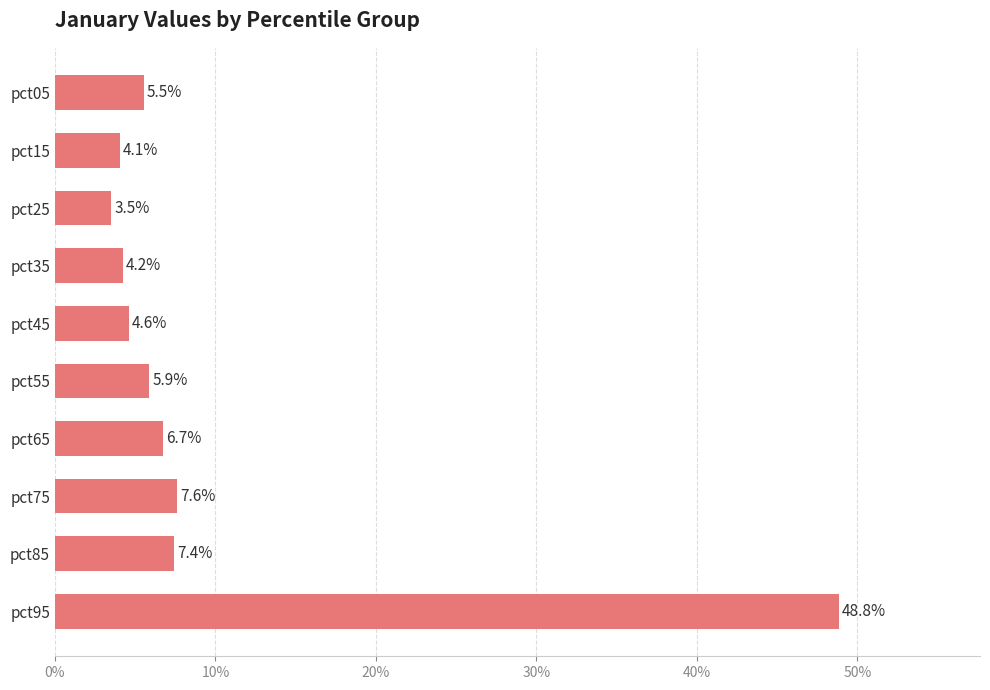

Does the chart contain any negative values?

No